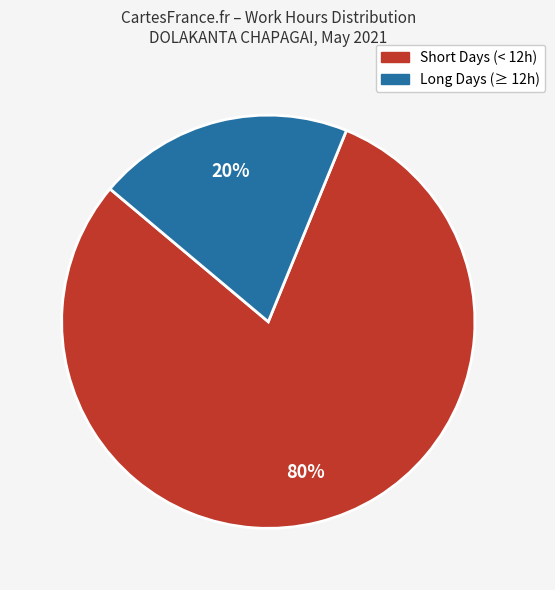

How many segments does this pie chart have?

2